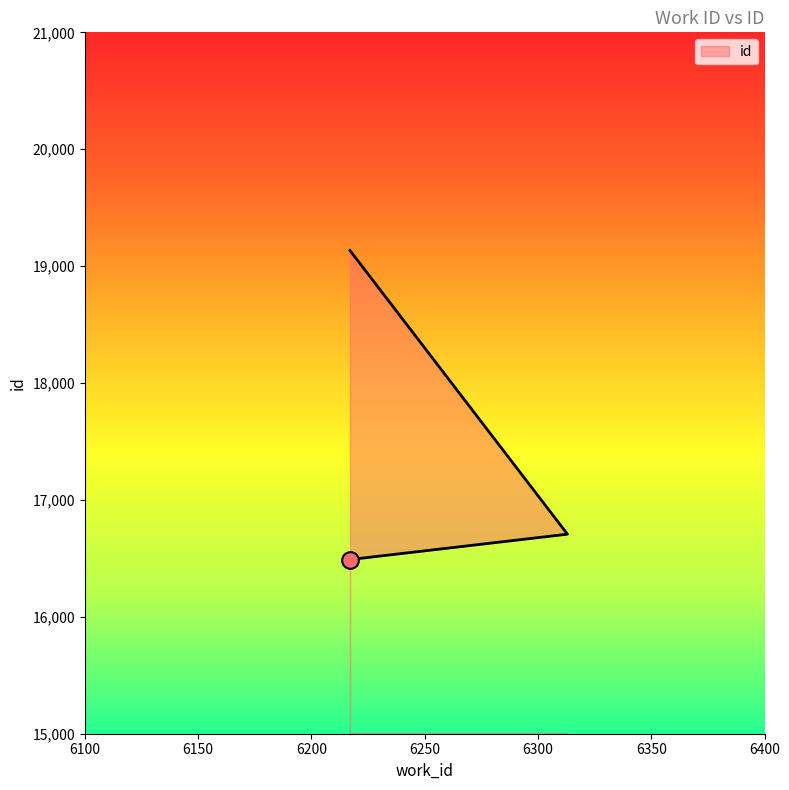

What is the change in value from 6217 to 6217?

+2644